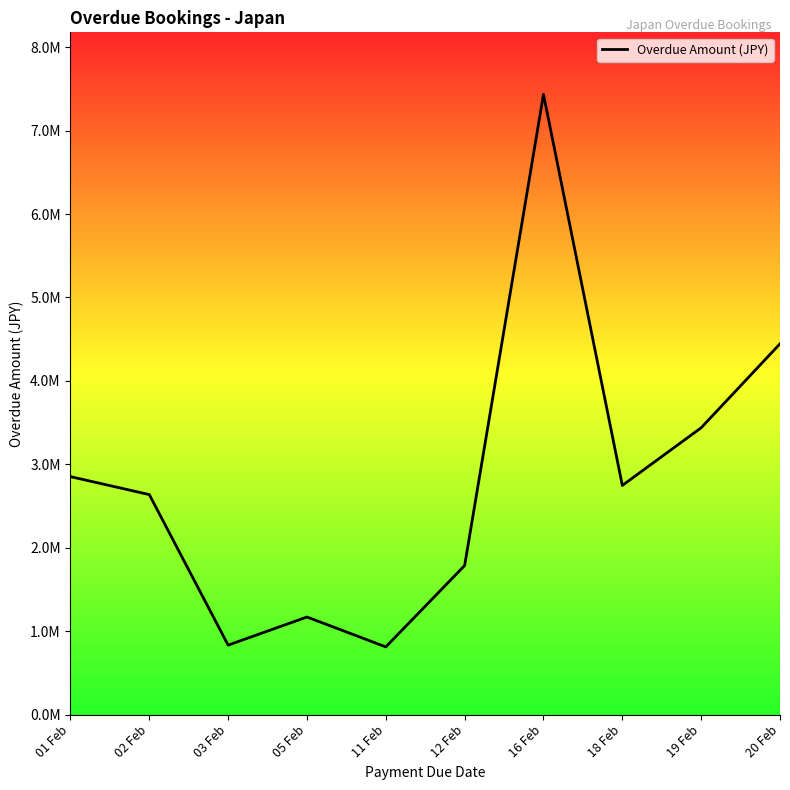

Does the chart have visible grid lines?

No